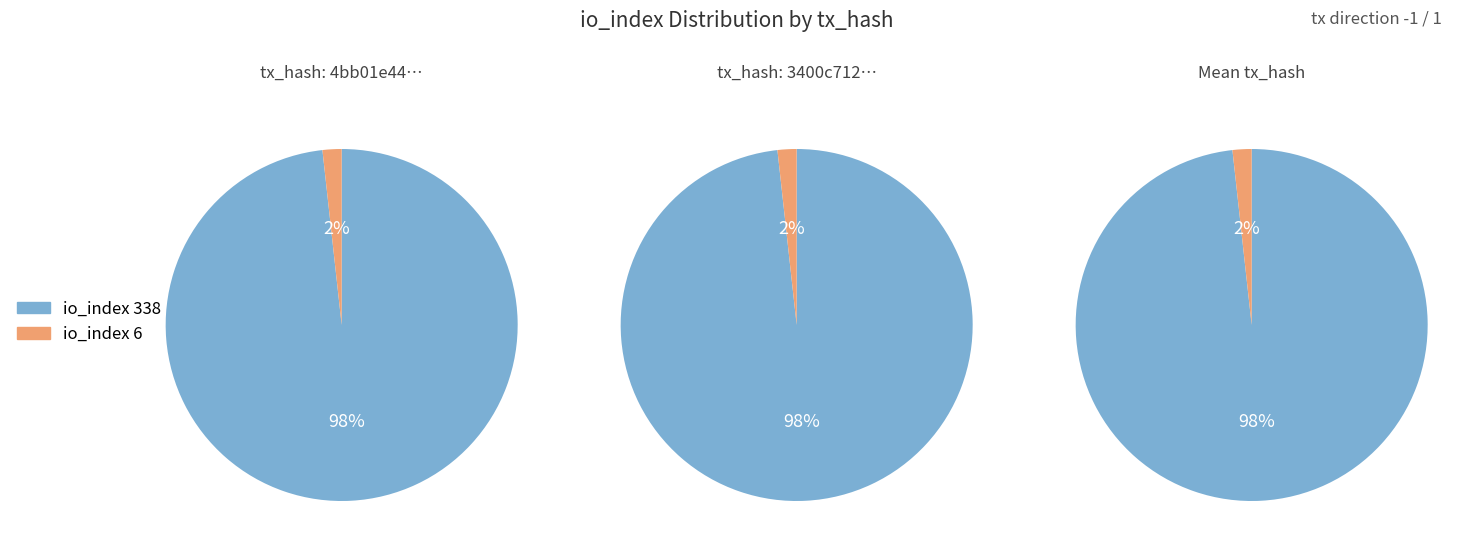

What is the largest slice in the pie chart?

io_index_338